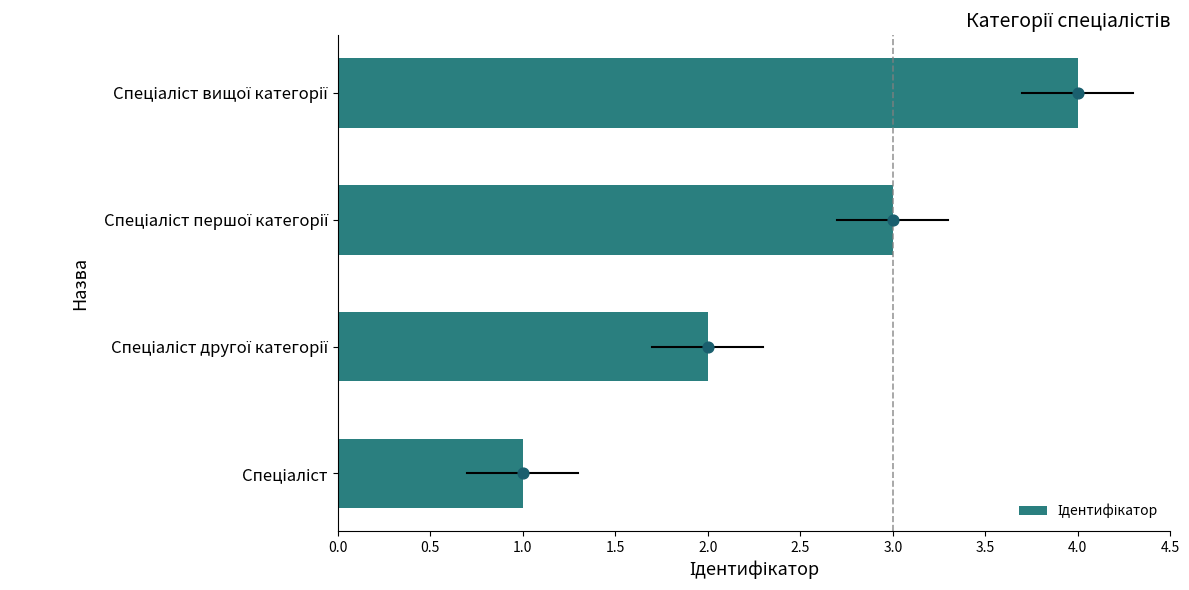

What is the change in value from 0.0 to 1.5?

+3